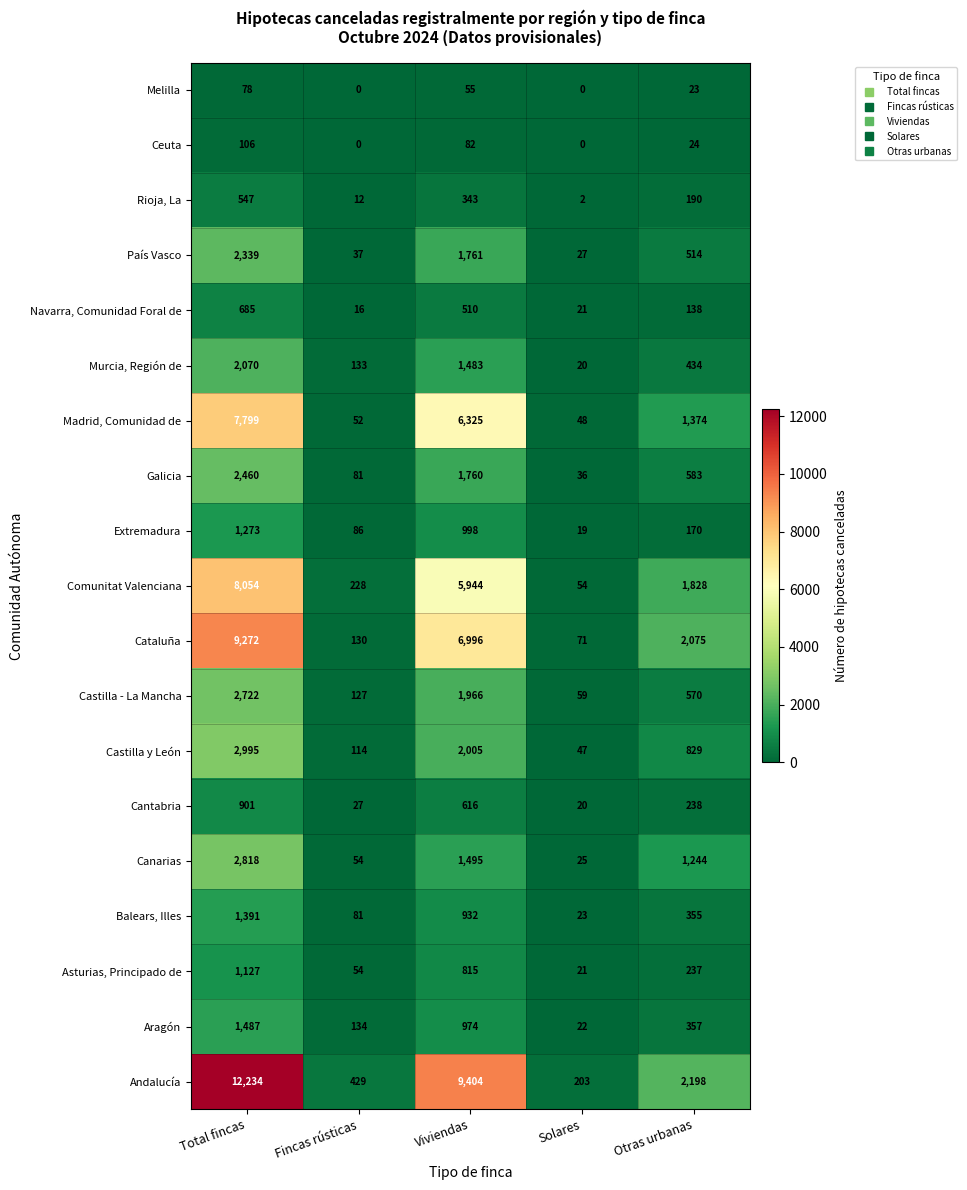

At which label is Extremadura closest to 646?

Viviendas